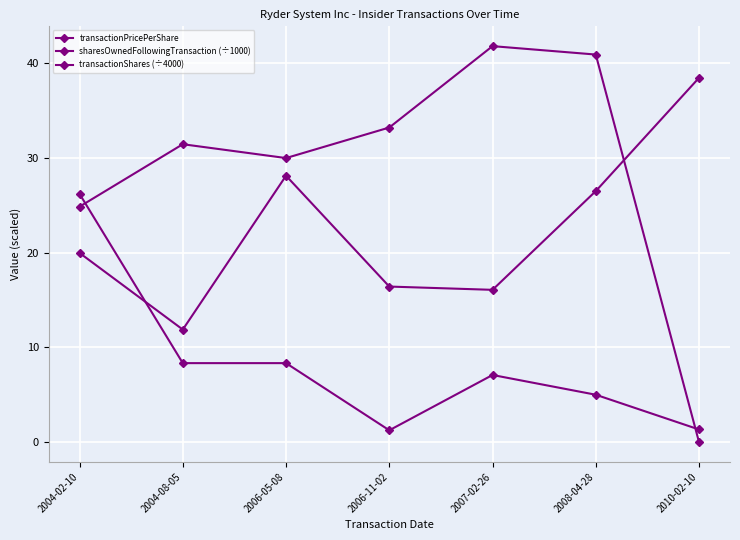

In sharesOwnedFollowingTransaction (÷1000), how many points are lower than both neighbors (excluding endpoints)?

2